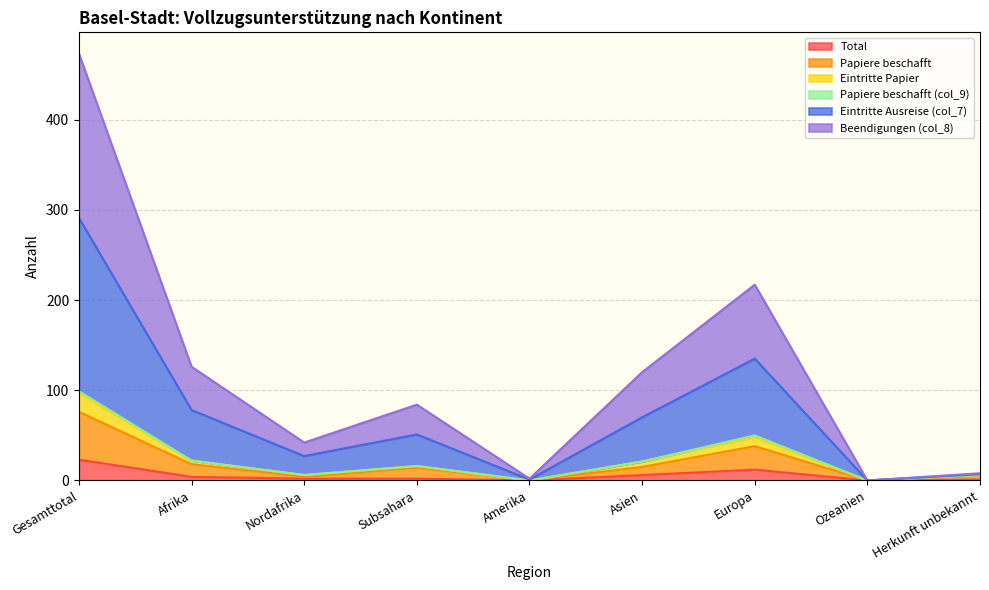

What value does the Papiere beschafft series have at Herkunft unbekannt, to the nearest 5?

5